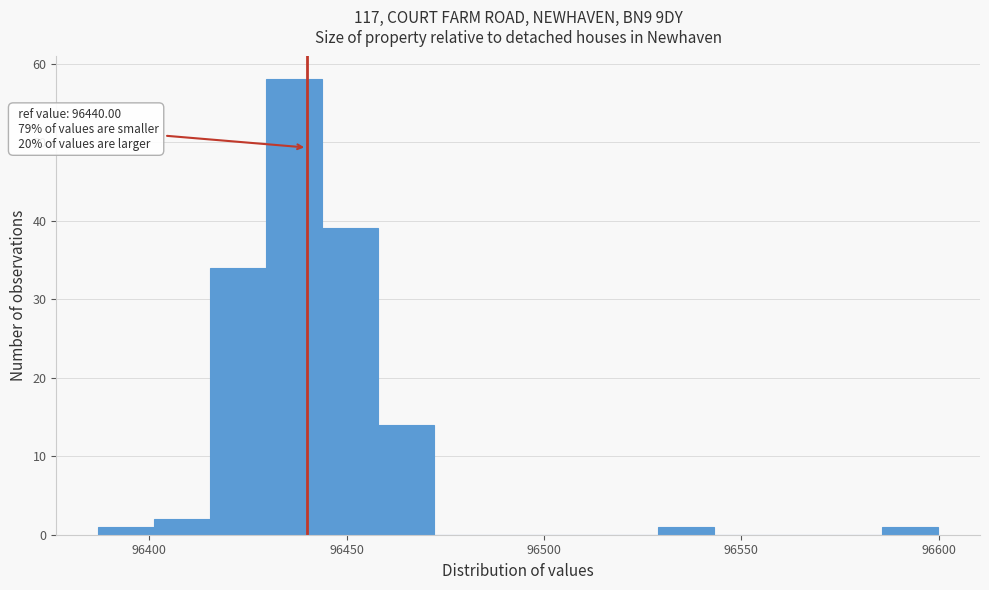

Around what value on the x-axis is the tallest bar? Give the approximate position of its centre, as read against the axis.

96435